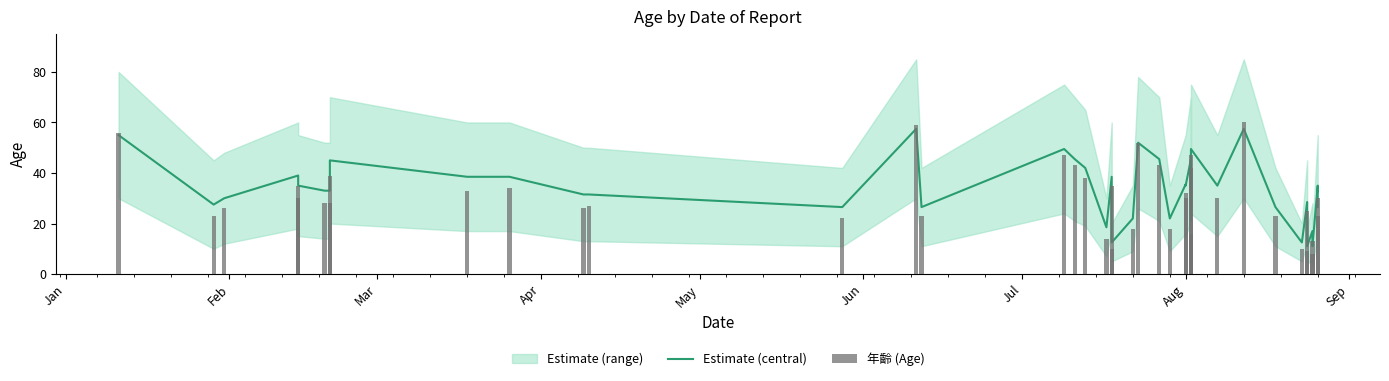

What is the label of the 1st bar from the left?

Jan